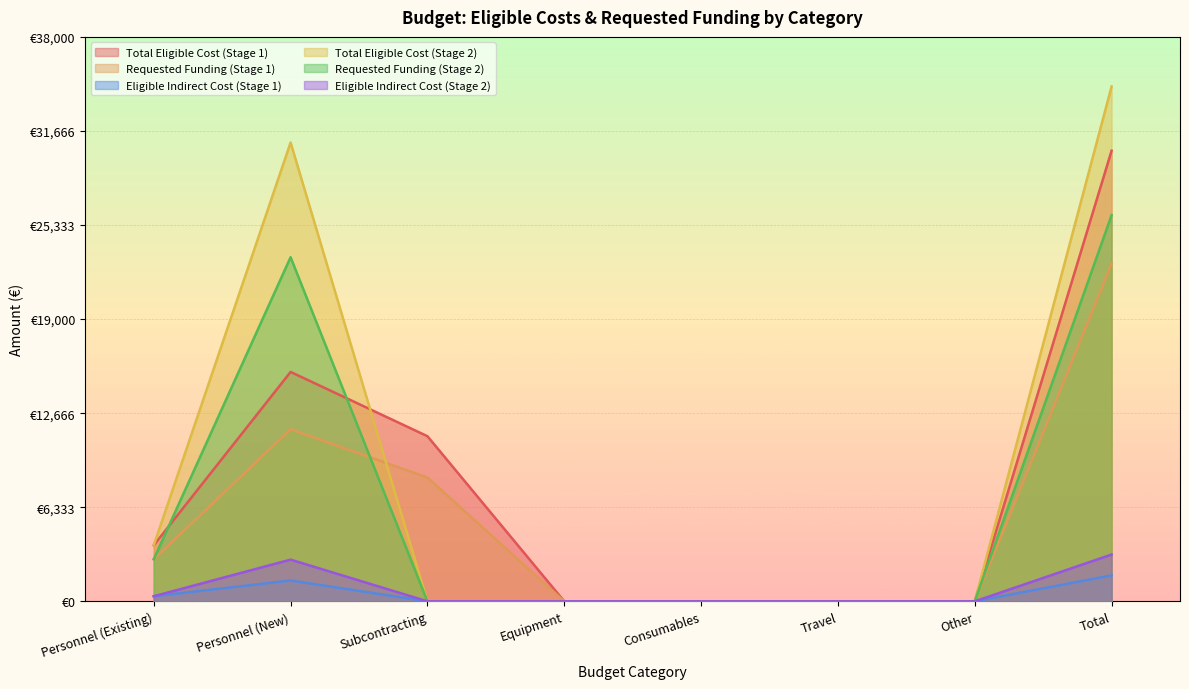

True or false: Eligible Indirect Cost (Stage 2) has a value of 0.0 at Equipment.

True